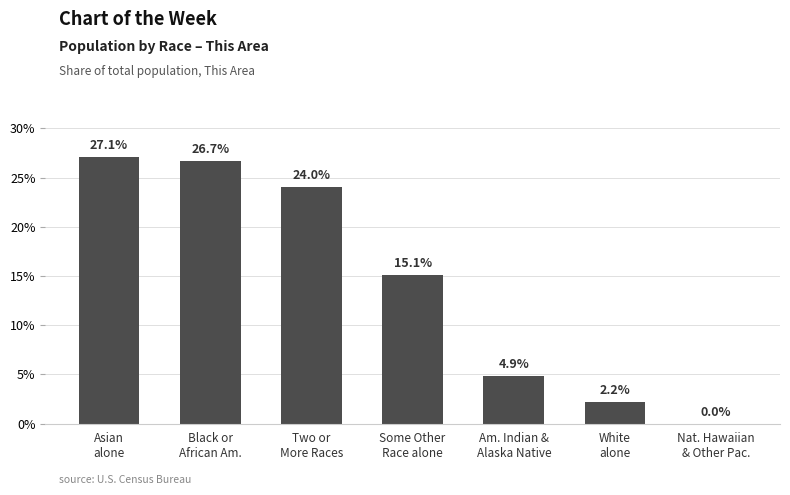

Reading left to right, what are all the values shown in this chart?

Asian
alone=27.1	Black or
African Am.=26.7	Two or
More Races=24.0	Some Other
Race alone=15.1	Am. Indian &
Alaska Native=4.9	White
alone=2.2	Nat. Hawaiian
& Other Pac.=0.0